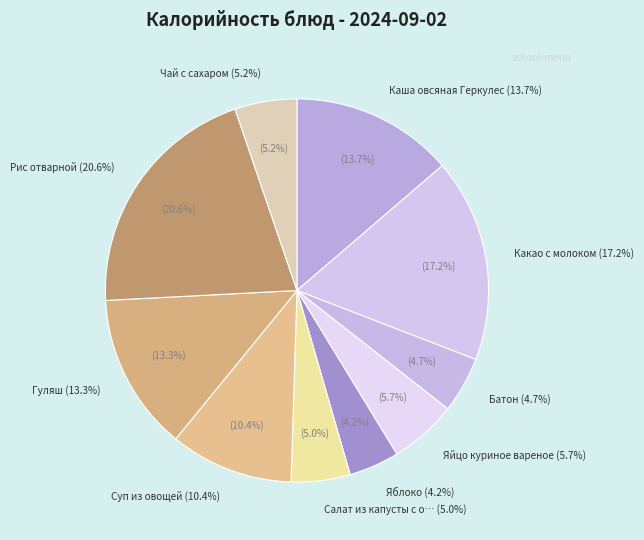

True or false: Яблоко accounts for 4% of the total.

True